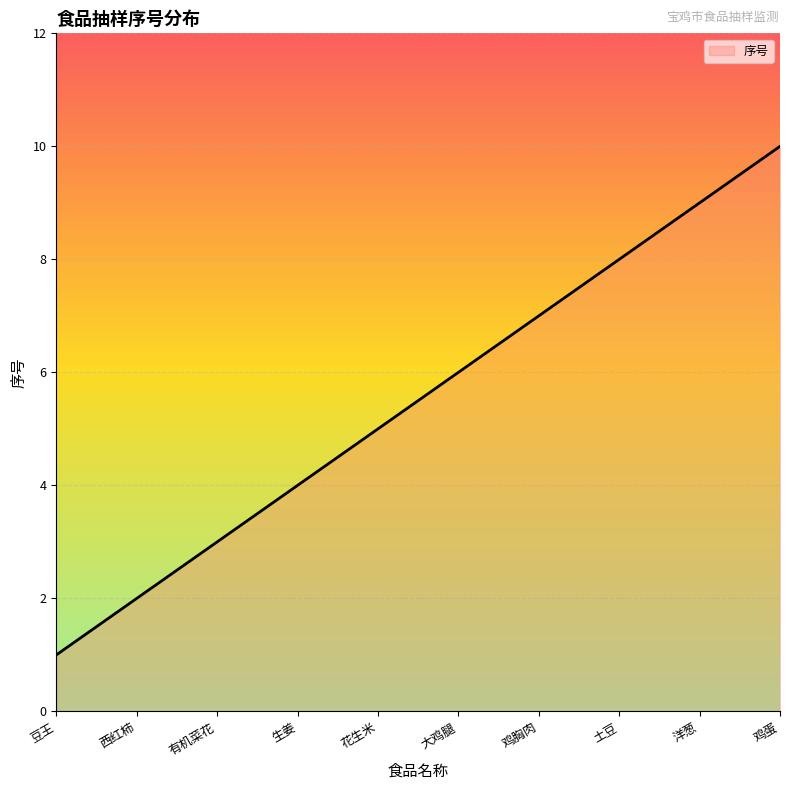

What is the difference between the maximum and minimum values?

9